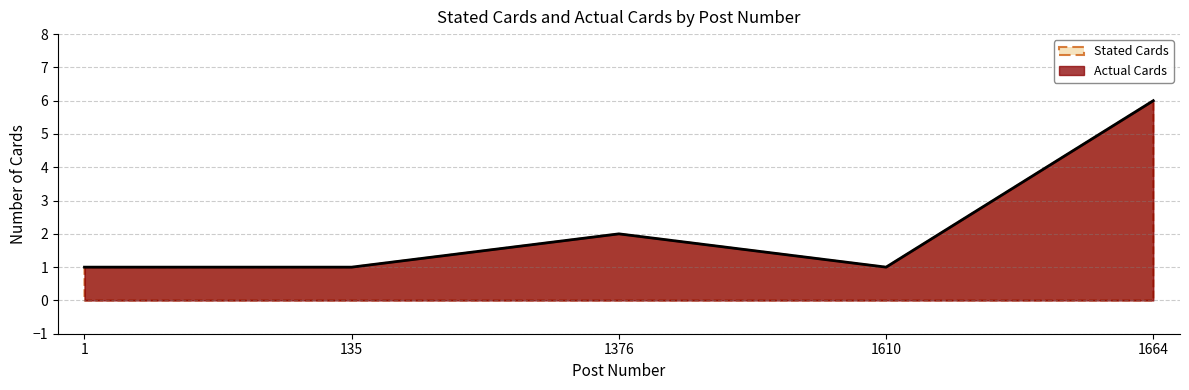

Is it true that the value at 1610 is 2?

False